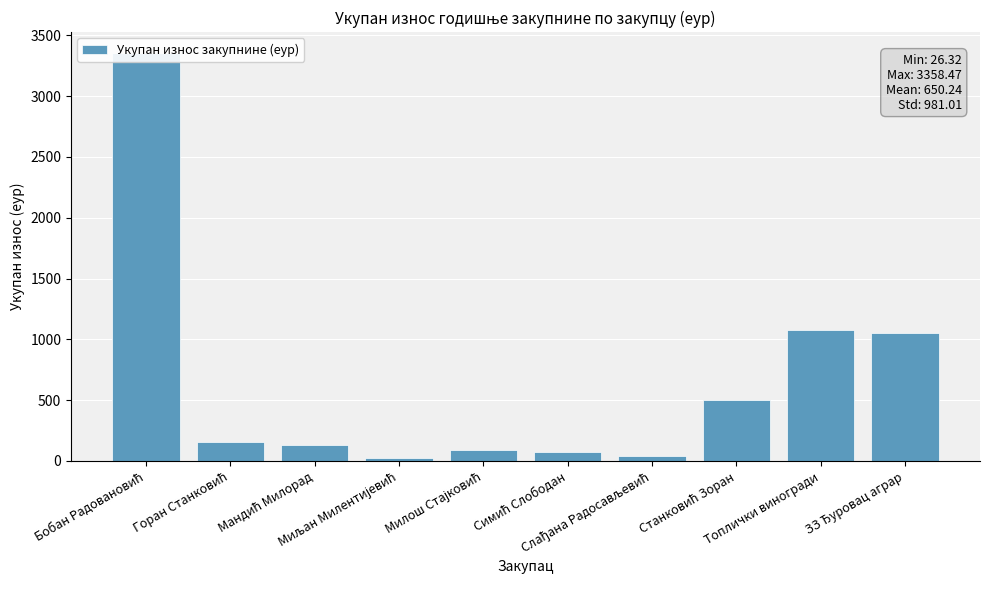

True or false: the data shows 2130.3 at Бобан Радовановић.

False